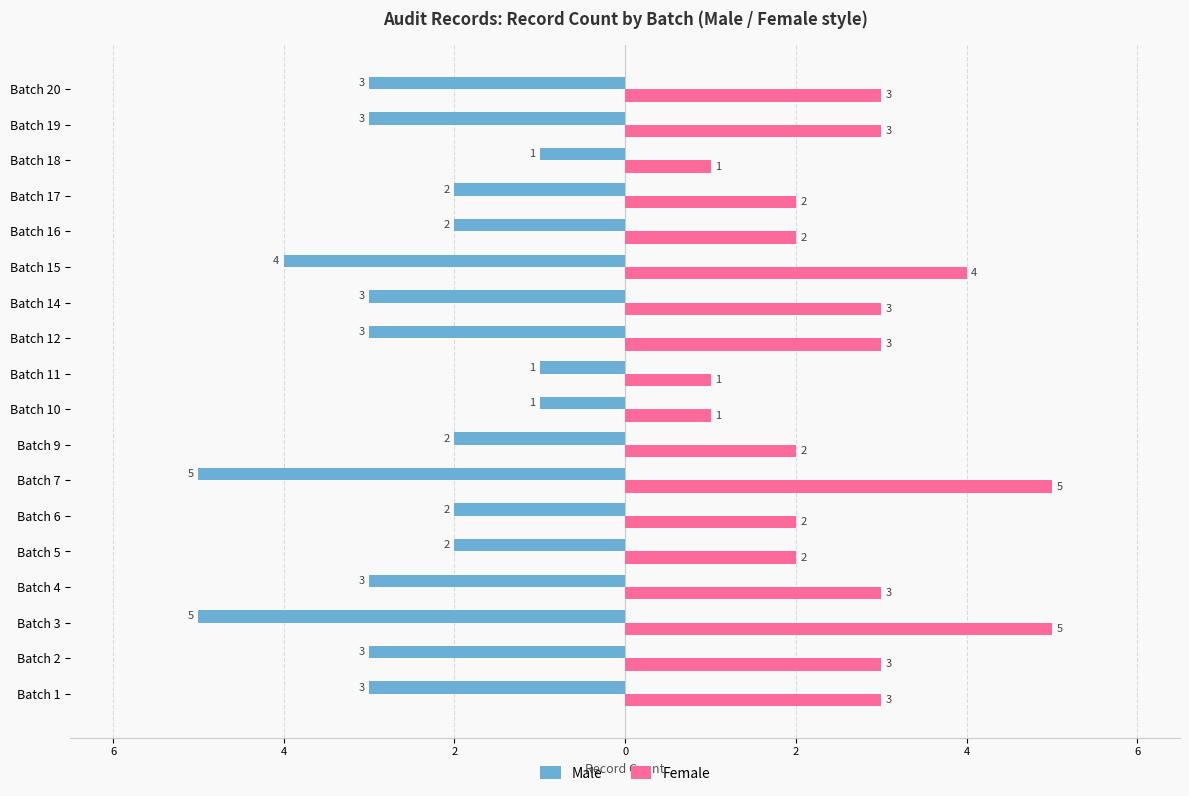

What are all the series names shown in the legend?

Male, Female